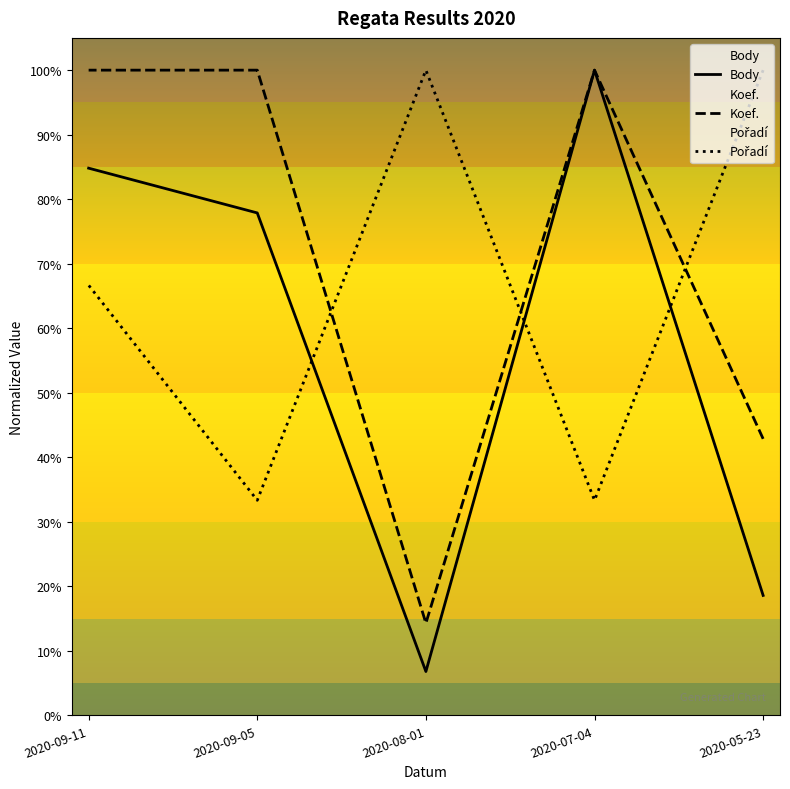

Which category has the highest value in the Body series?

2020-07-04